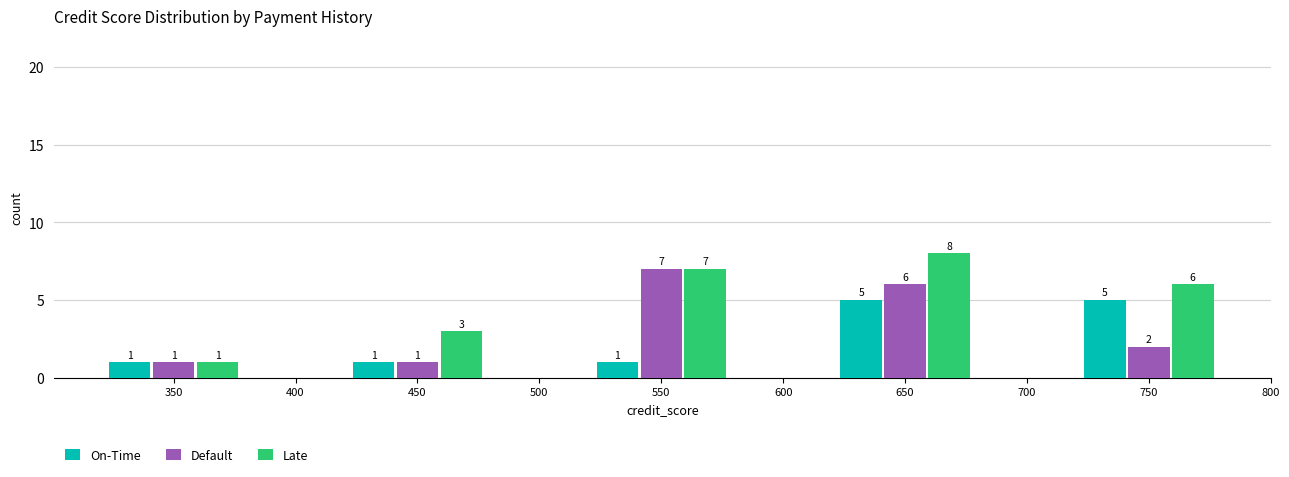

Reading left to right, what are all the values shown in this chart?

On-Time: 1	1	1	5	5
Default: 1	1	7	6	2
Late: 1	3	7	8	6